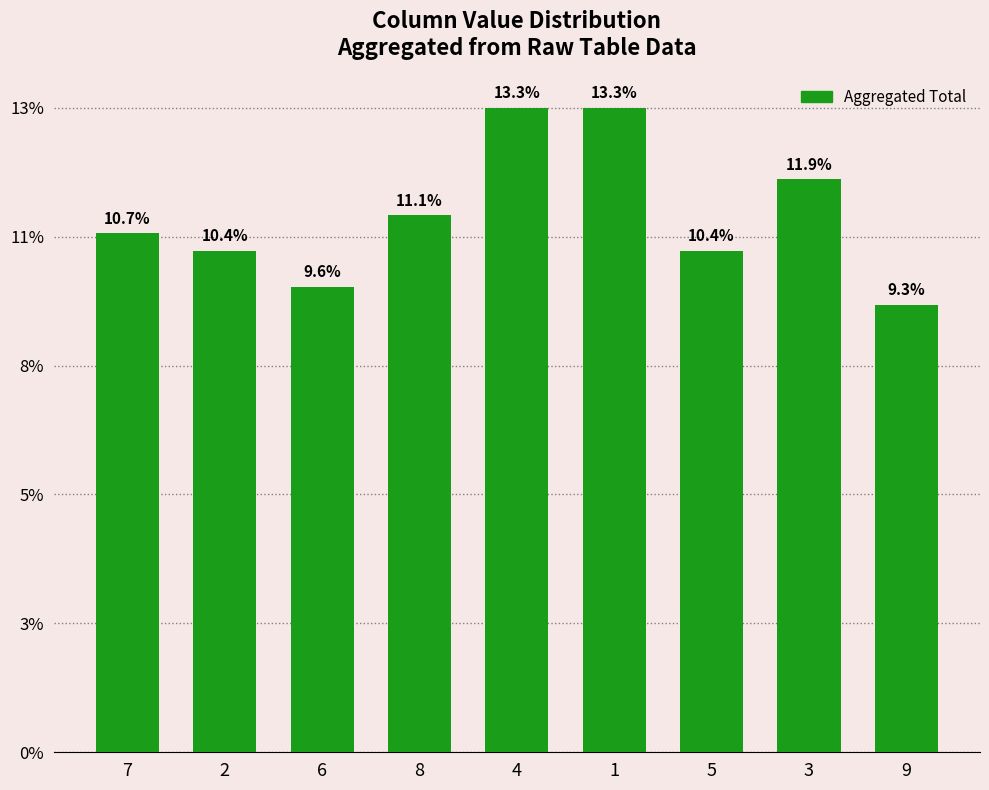

Approximately how many times larger is the value at 4 compared to 7?

1.2